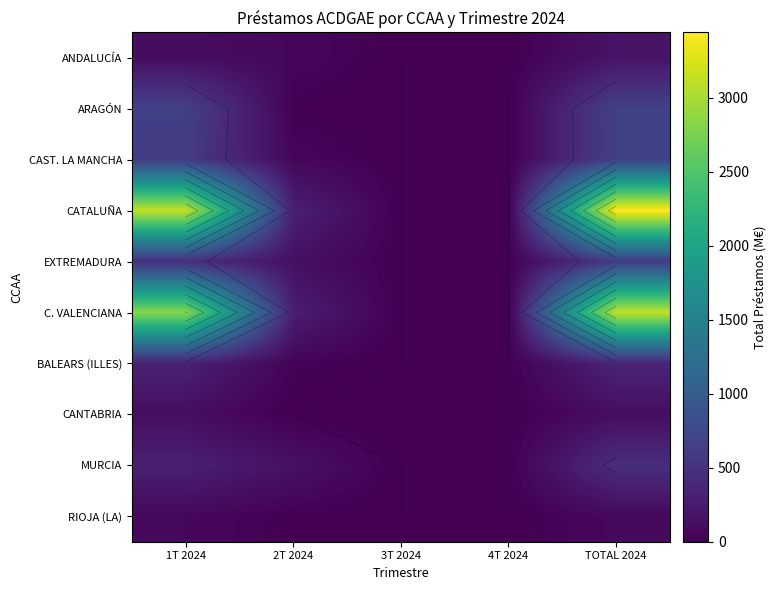

Which label corresponds to the largest value in the chart?

TOTAL 2024